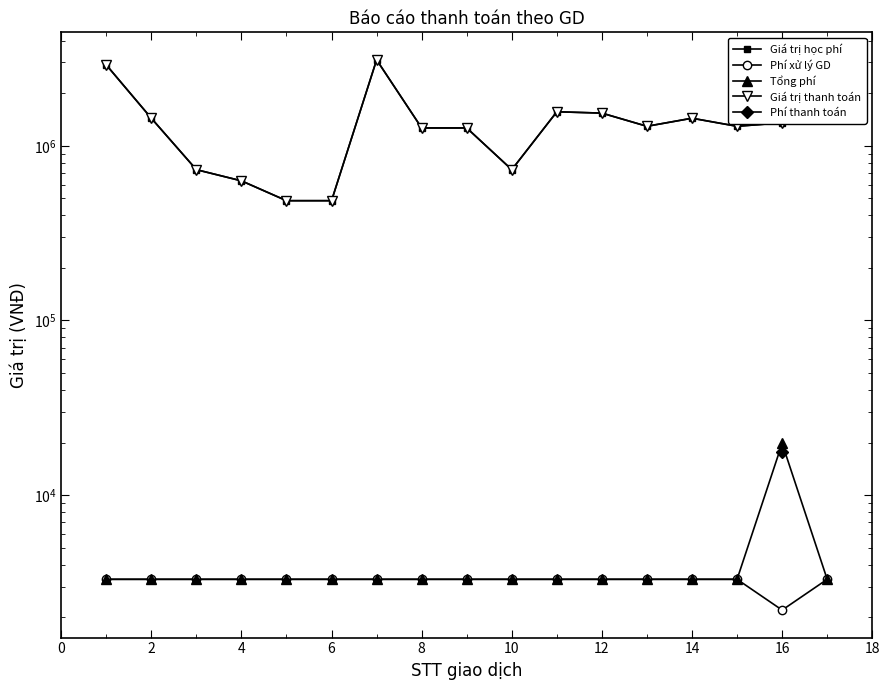

Is it true that Giá trị học phí equals 625697.3 at 18?

False